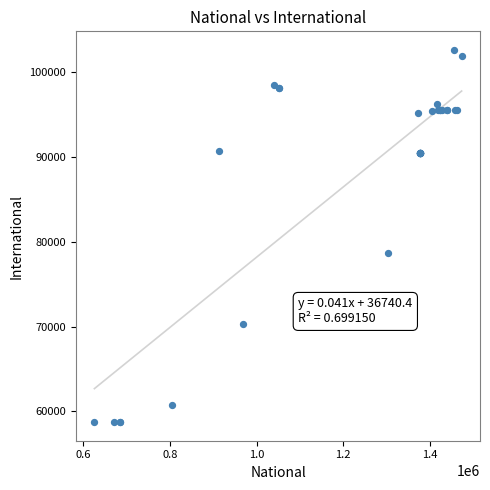

What Y value in the scatter plot is closest to 80679?

78622